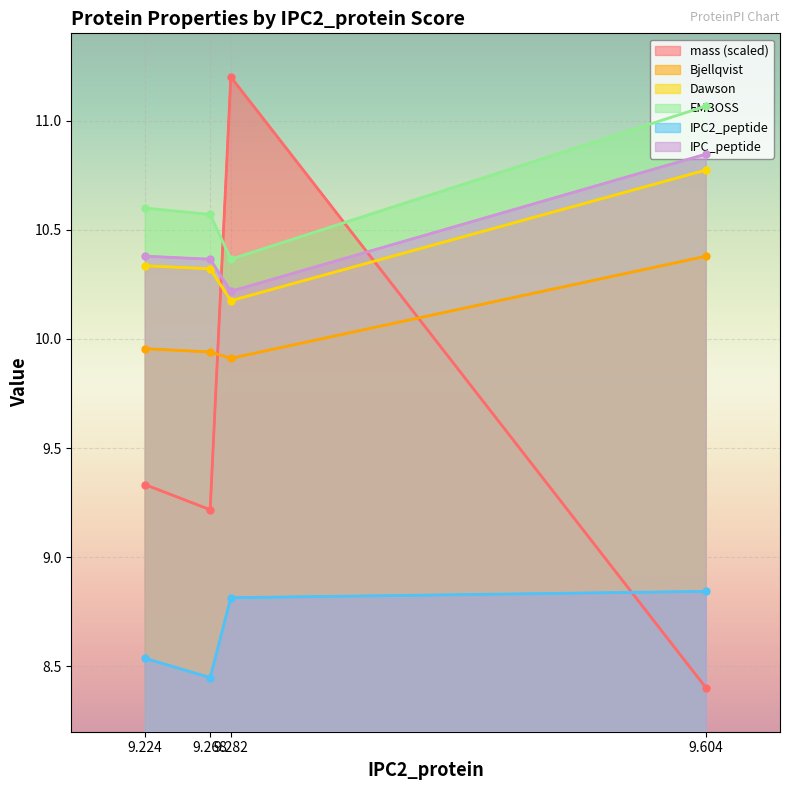

Which category has the highest value in the Bjellqvist series?

9.604